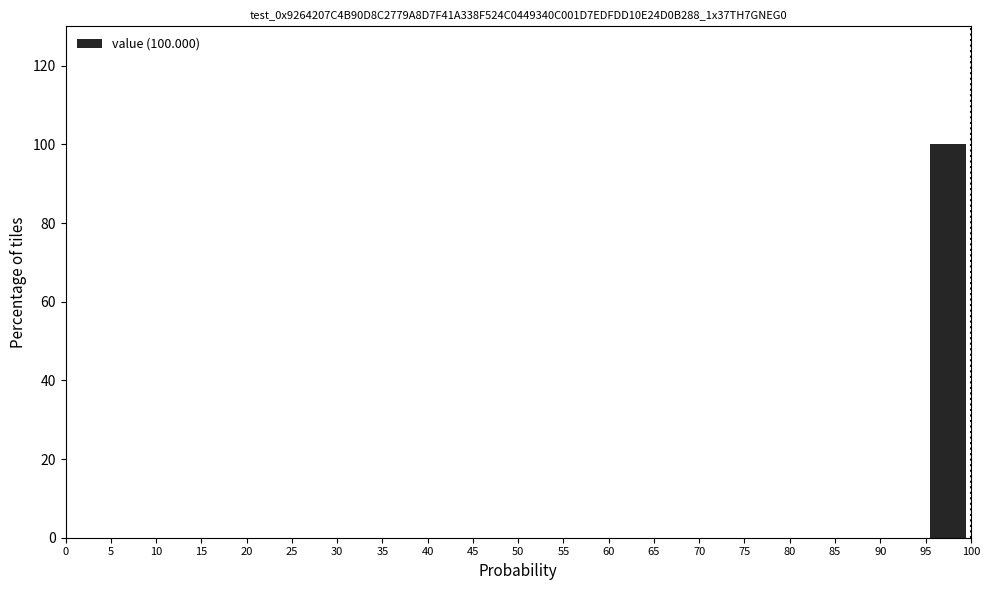

Over which range of the x-axis is the bar tallest?

95 to 100